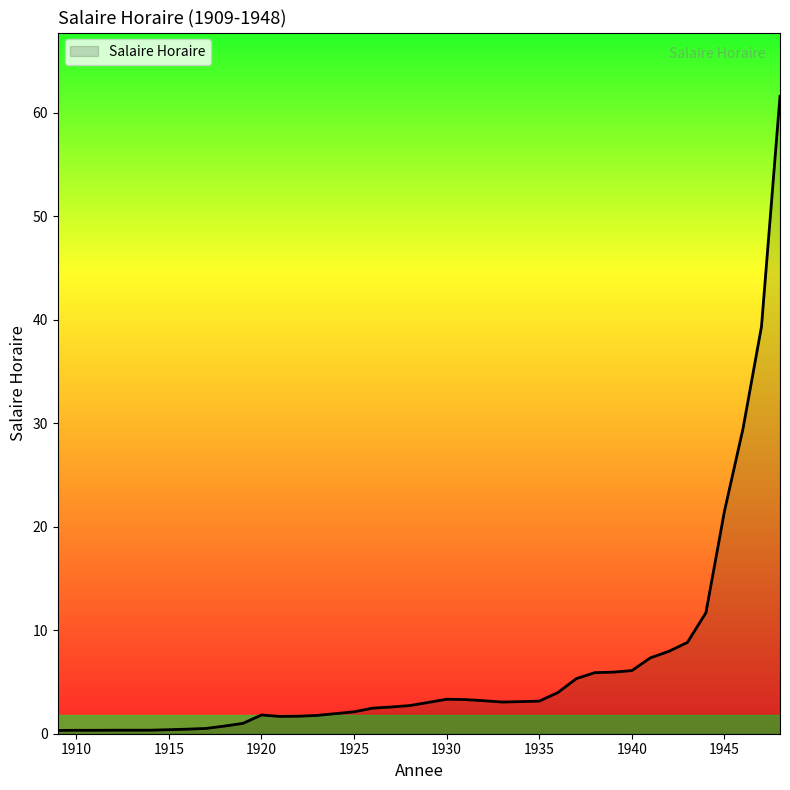

What is the greatest value displayed?

61.6